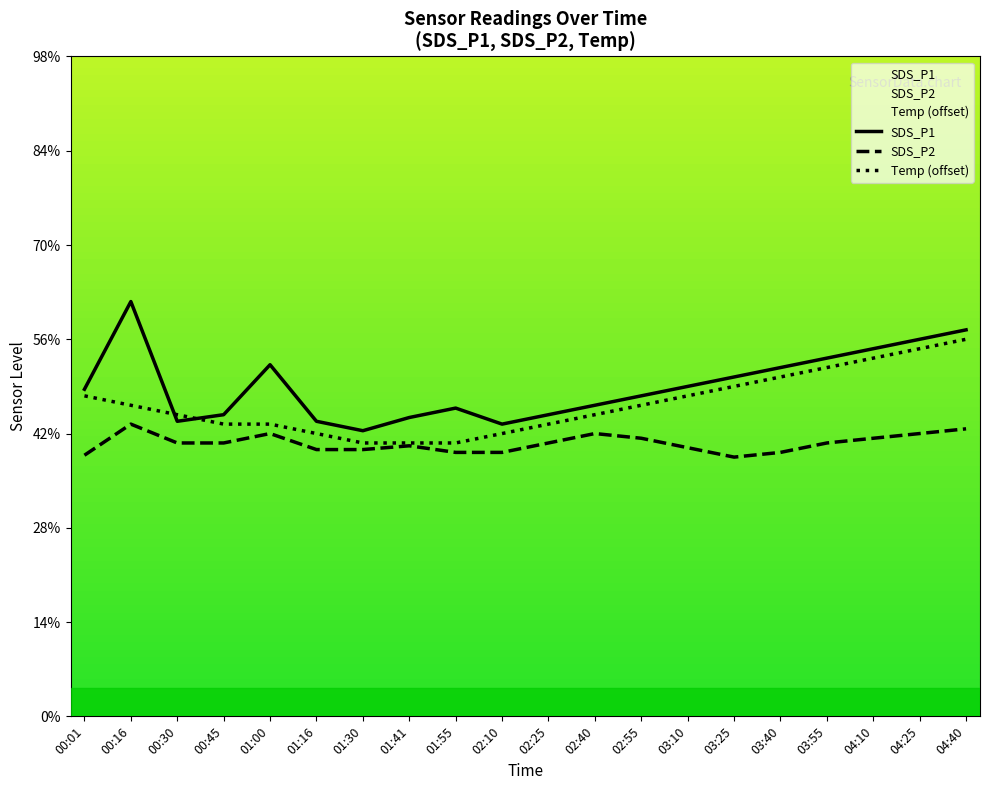

What is the spread (max minus min) of values at 03:55?

0.9